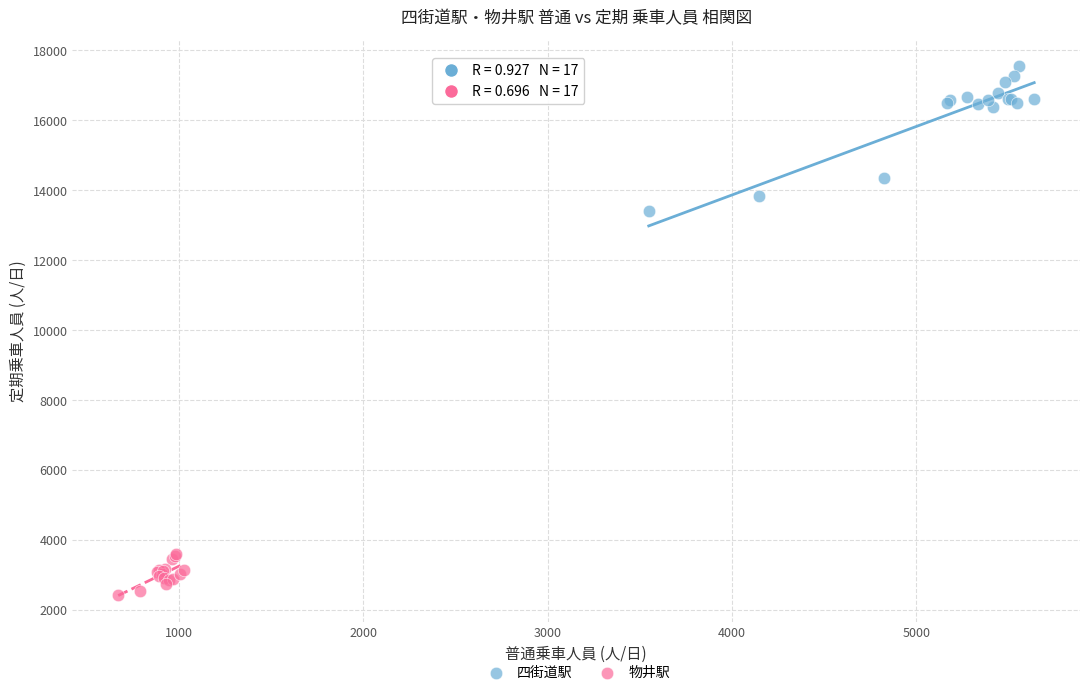

Which series contains the lowest Y value?

物井駅